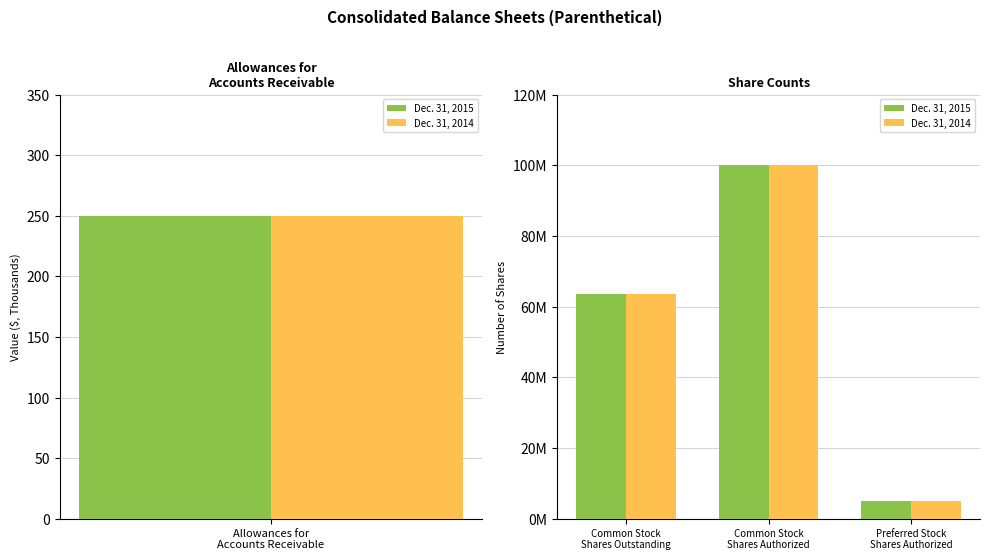

What is the value of the Dec. 31, 2015 bar at the 3rd from the left?

5000000